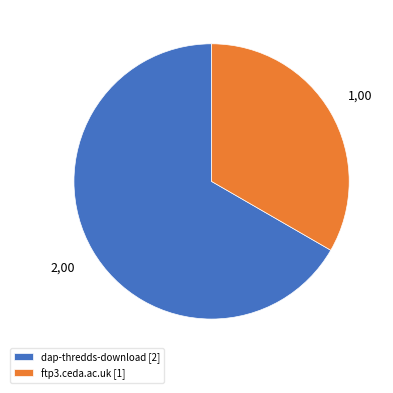

Is ftp3.ceda.ac.uk [1] the majority of the pie?

No